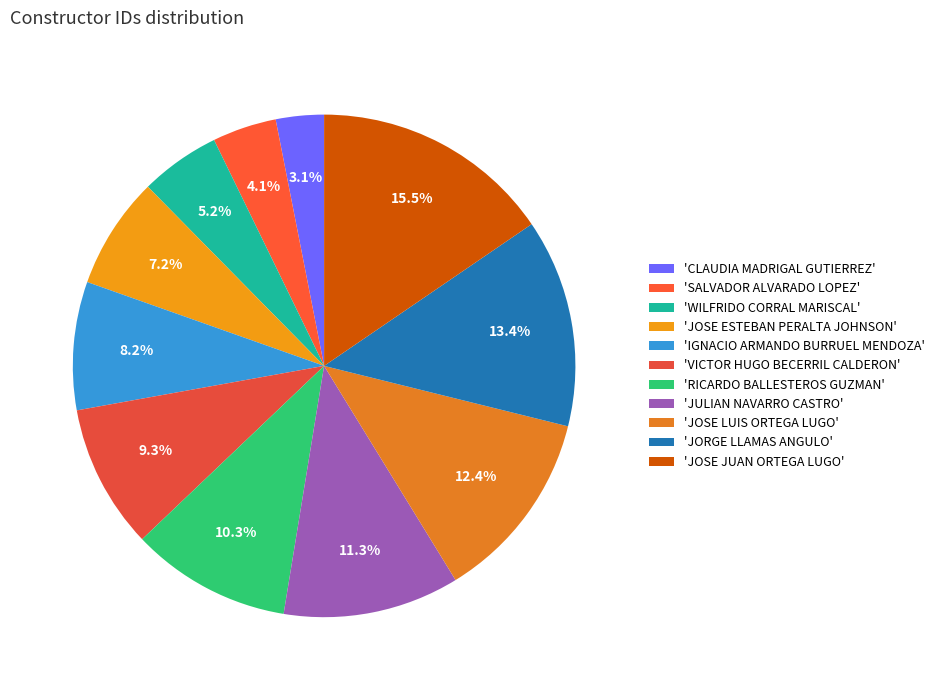

Which category has the biggest portion of the pie?

'JOSE JUAN ORTEGA LUGO'